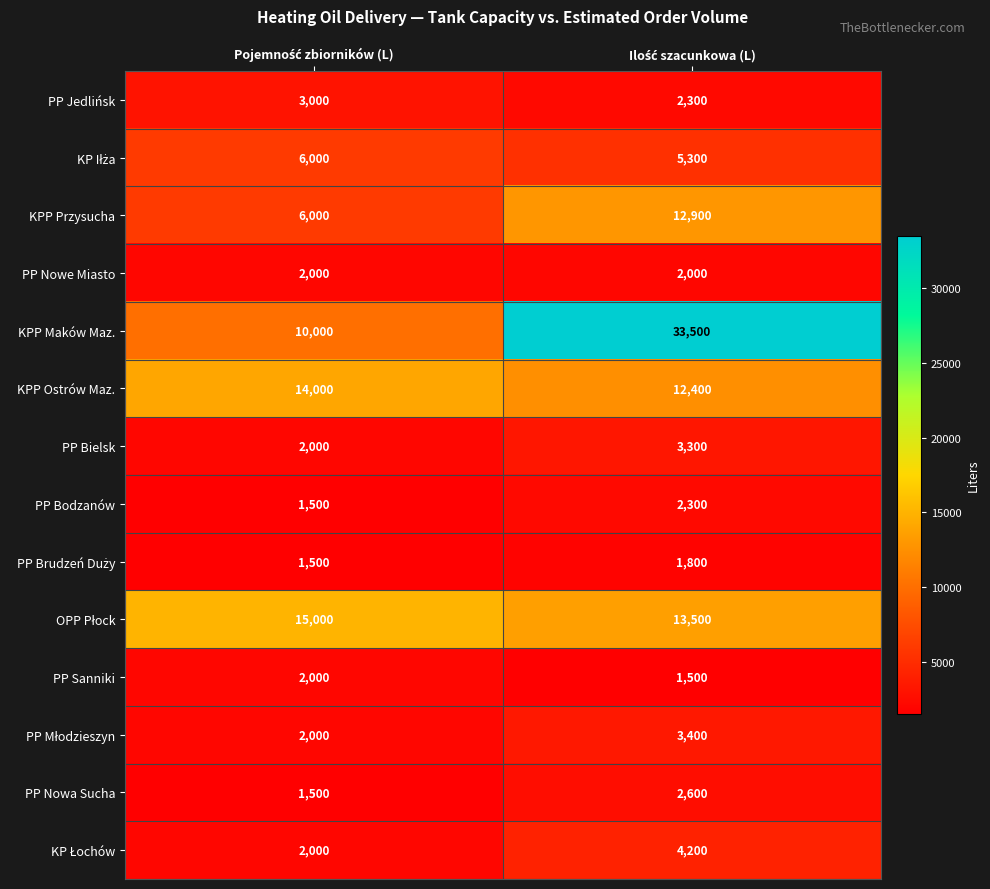

What is the minimum value for PP Bielsk?

2000